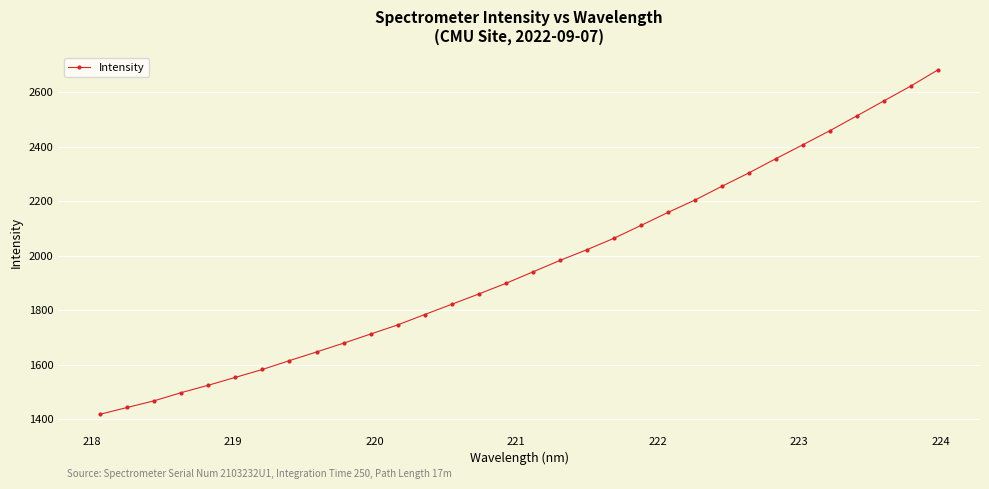

What is the value of the 28th point from the left?

2458.5